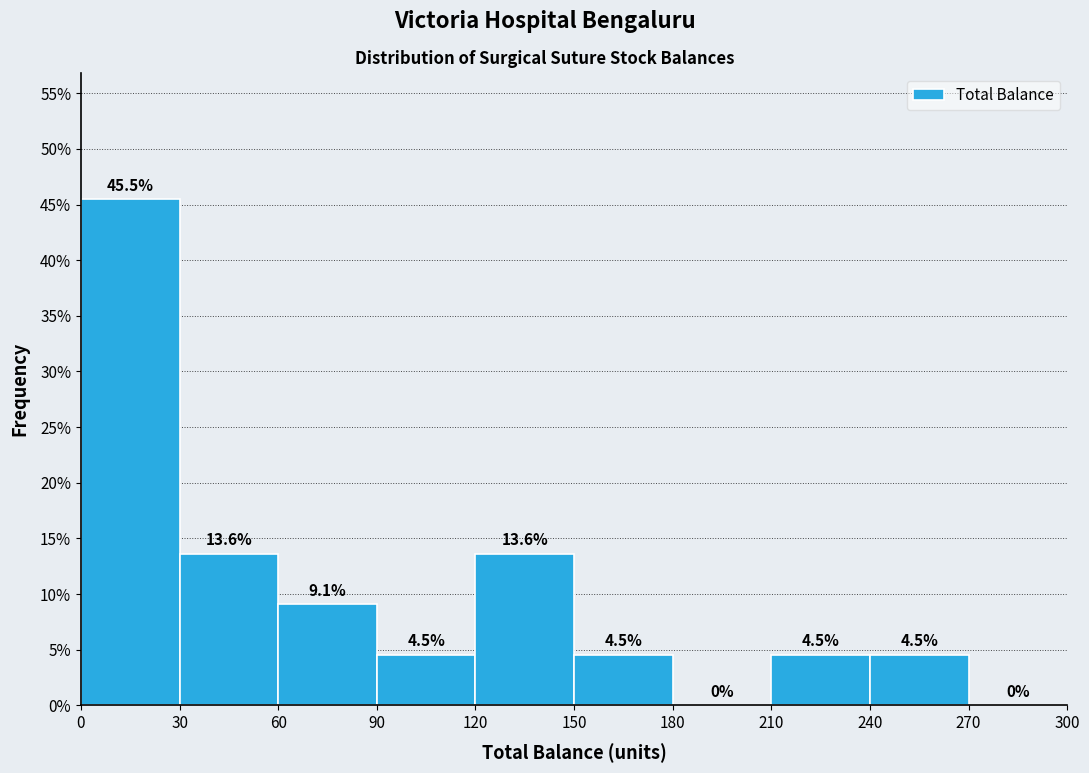

Which range on the x-axis has the tallest bar?

0 to 30